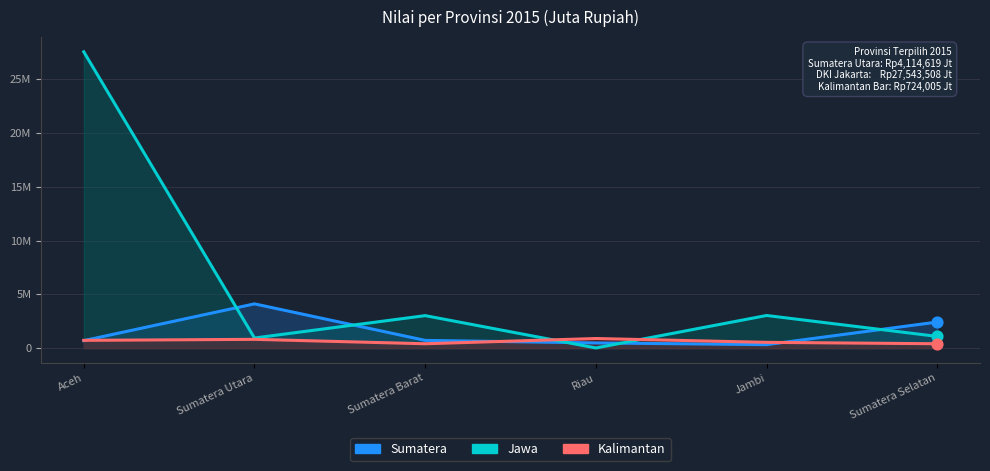

Which series reaches the maximum Y coordinate?

Jawa